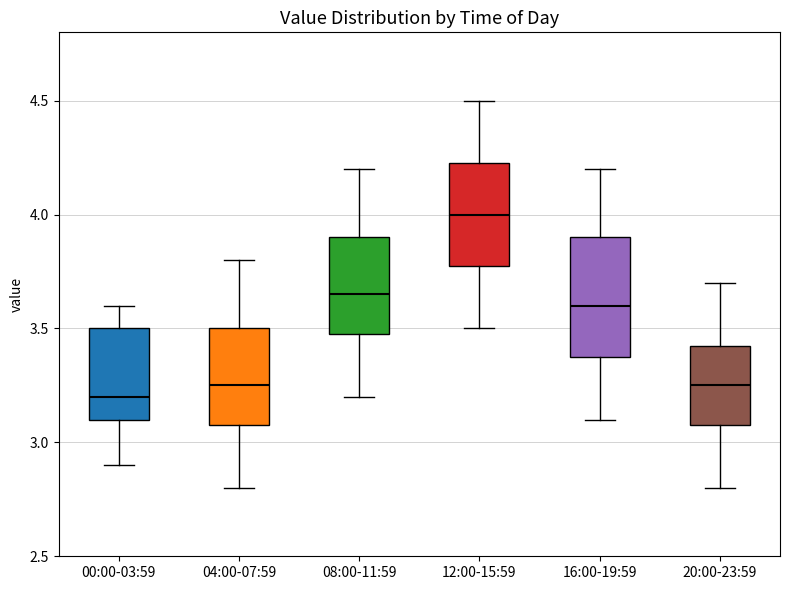

Reading left to right, transcribe this box plot: for each box, give where its median line is, the range the box spans, and where its two whiskers end, as read against the y-axis. The values are not printed on the chart, so give them approximately, as read against the axis.

00:00-03:59: median 3.20, box 3.10 to 3.50, whiskers 2.90 to 3.60
04:00-07:59: median 3.25, box 3.10 to 3.50, whiskers 2.80 to 3.80
08:00-11:59: median 3.65, box 3.50 to 3.90, whiskers 3.20 to 4.20
12:00-15:59: median 4.00, box 3.80 to 4.25, whiskers 3.50 to 4.50
16:00-19:59: median 3.60, box 3.40 to 3.90, whiskers 3.10 to 4.20
20:00-23:59: median 3.25, box 3.10 to 3.45, whiskers 2.80 to 3.70